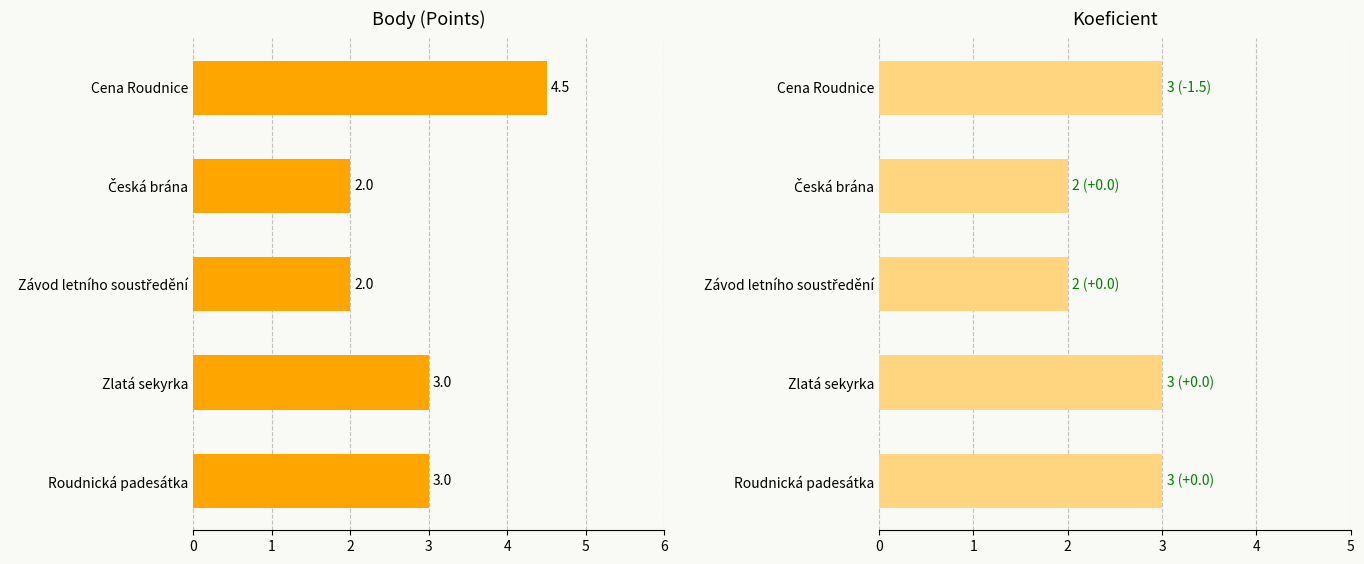

Is it true that Koeficient equals 1.7 at 3?

False